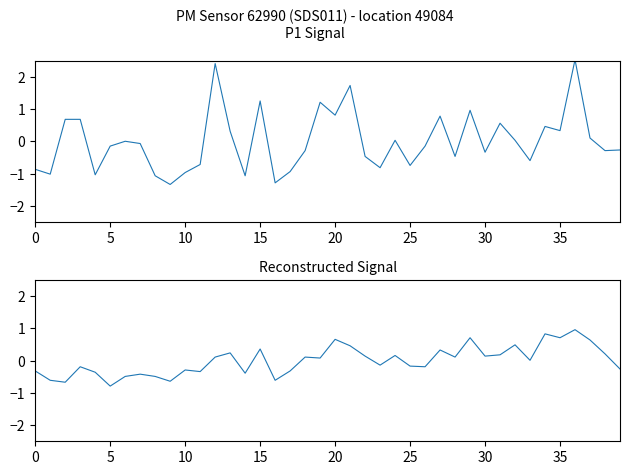

What is the minimum value shown in the chart?

-1.3